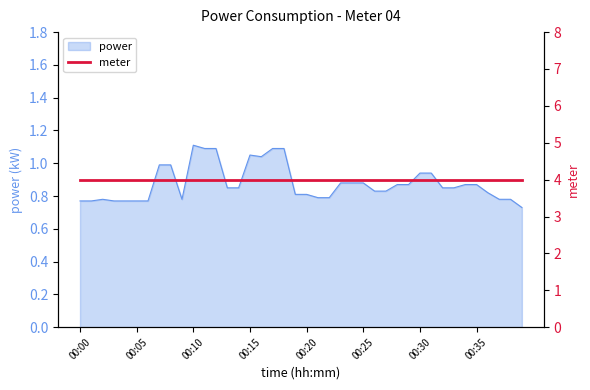

How many lines are shown in the chart?

1